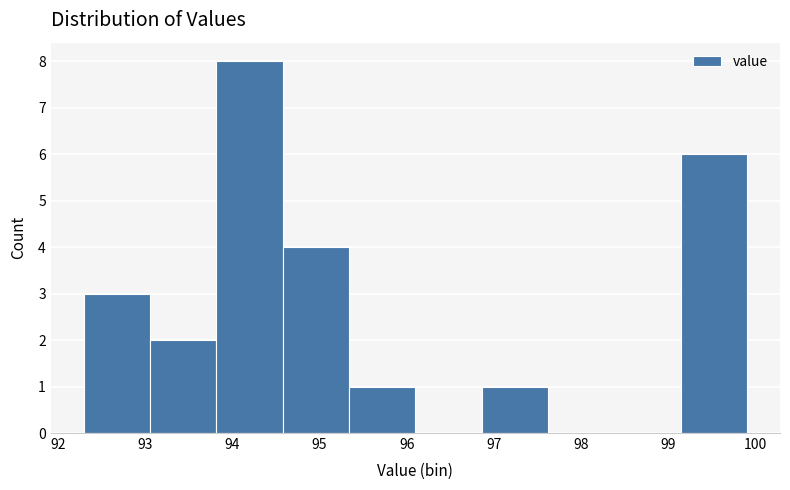

Reading left to right, list every bar in this chart as the range it spans on the x-axis followed by its height. Neither the bar edges nor the heights are printed on the chart, so give them approximately, as read against the axes.

92.30 to 93.06: 3
93.06 to 93.82: 2
93.82 to 94.58: 8
94.58 to 95.34: 4
95.34 to 96.10: 1
96.10 to 96.86: 0
96.86 to 97.62: 1
97.62 to 98.38: 0
98.38 to 99.14: 0
99.14 to 99.90: 6